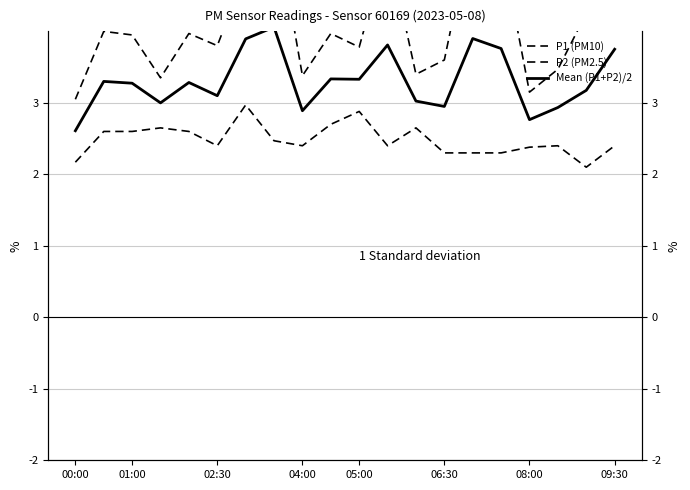

Rank the series by their maximum value, from highest to lowest.

P1 (PM10), Mean (P1+P2)/2, P2 (PM2.5)